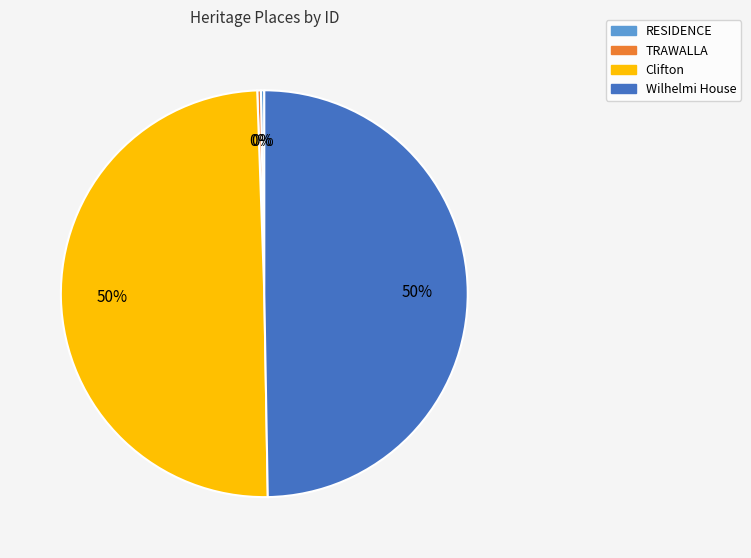

To the nearest percent, what percentage of the pie is Clifton?

50%